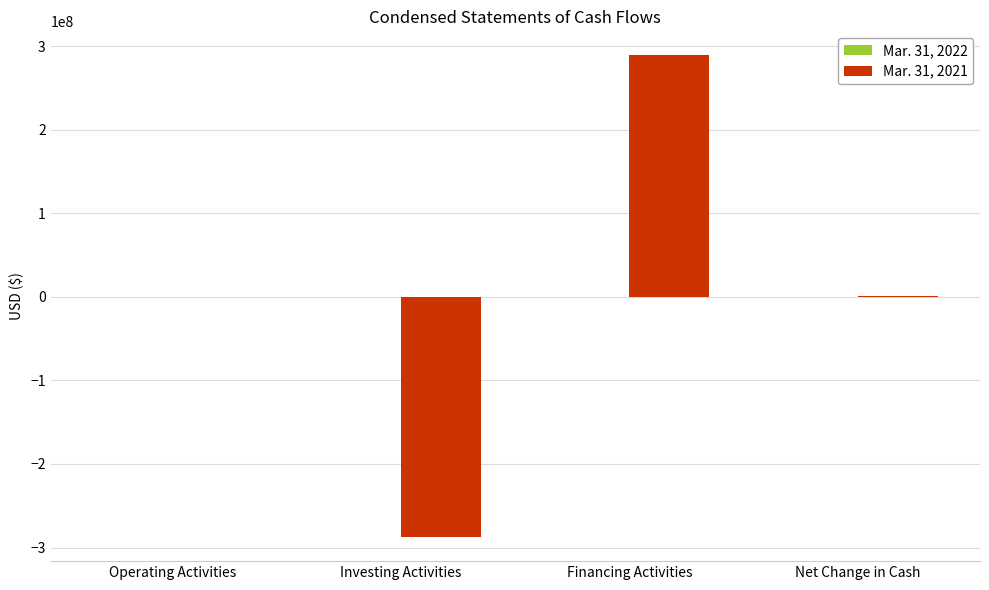

How many categories are shown in the chart?

4